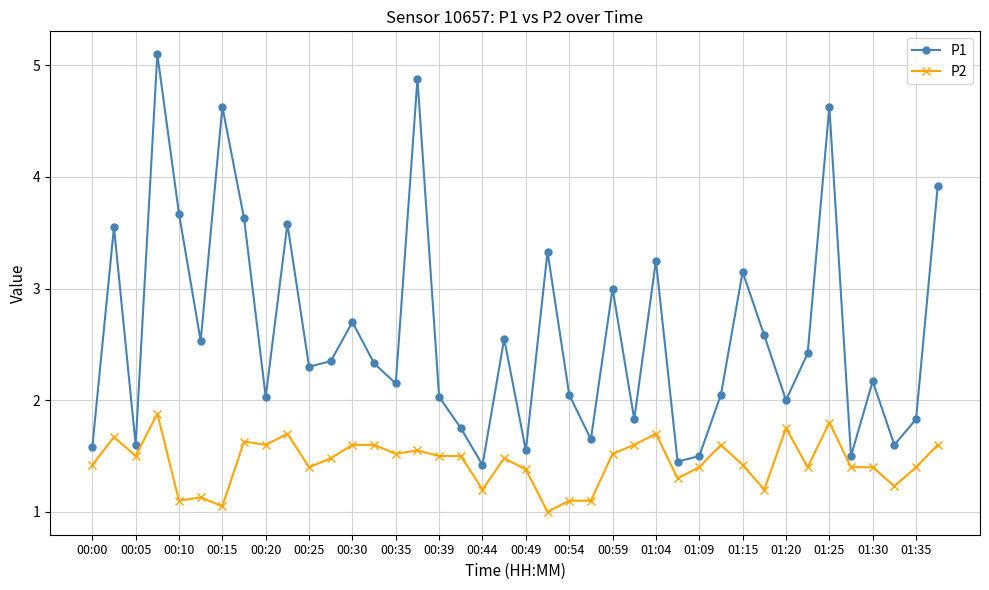

What is the difference between the maximum and minimum values in the P1 series?

3.7